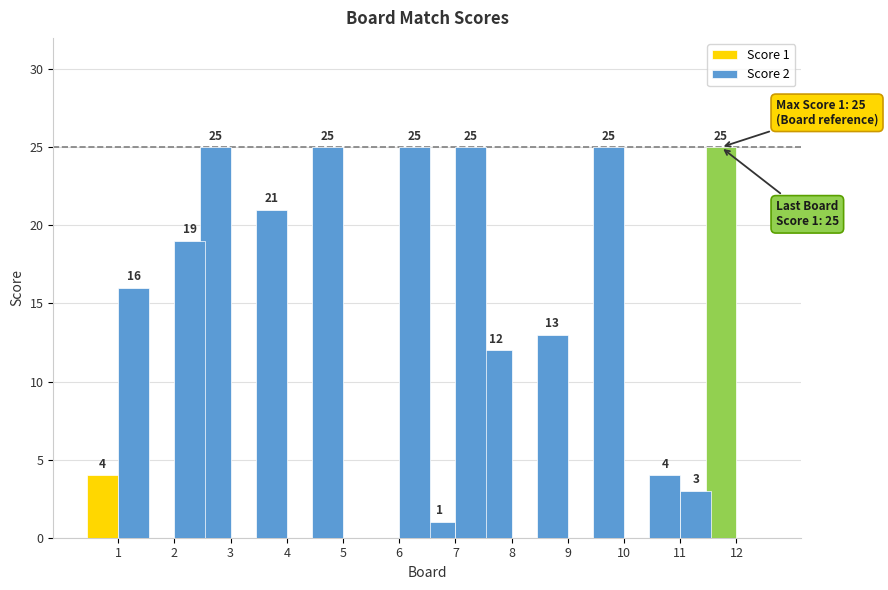

Which has a higher value, 4 or 9?

4